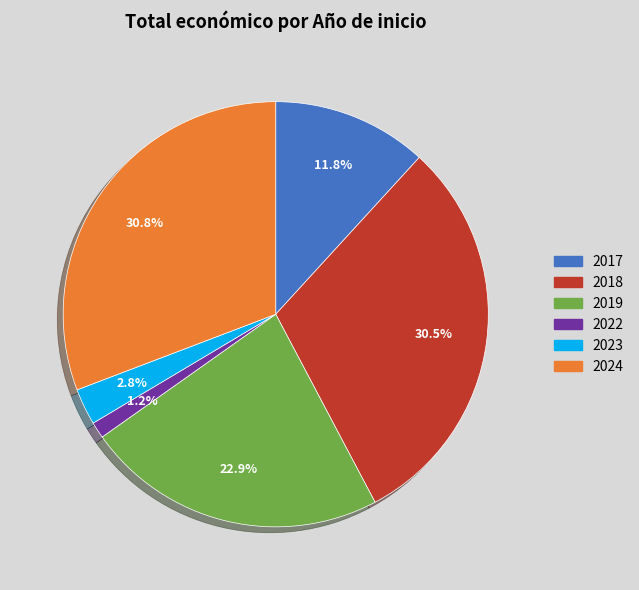

Does any single category account for the majority?

No